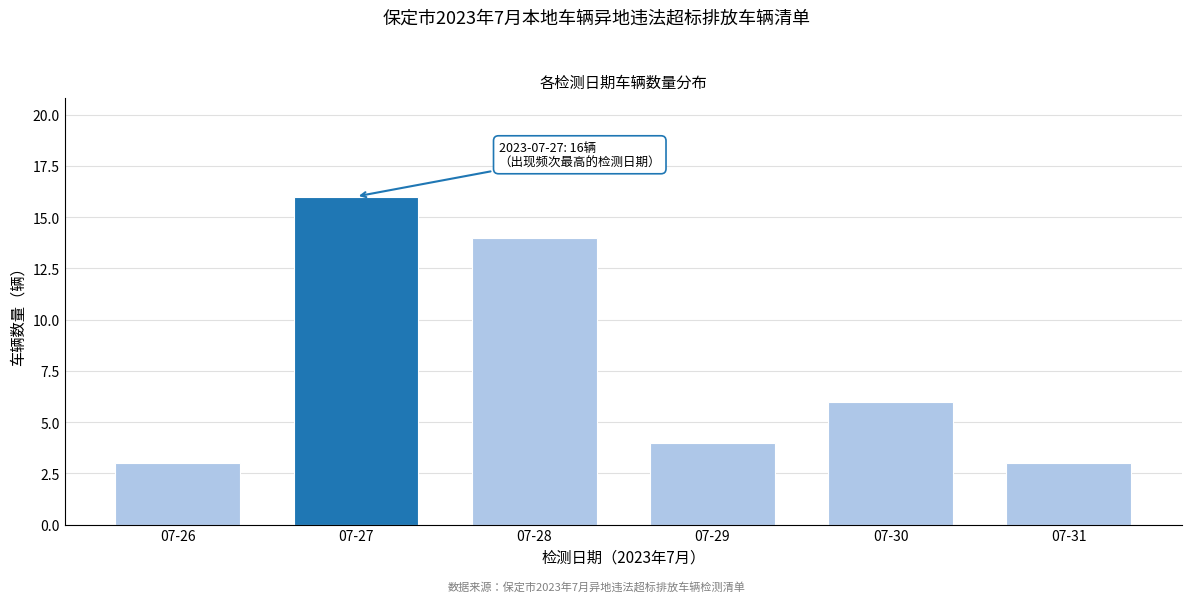

Reading left to right, what are all the values shown in this chart?

3	16	14	4	6	3